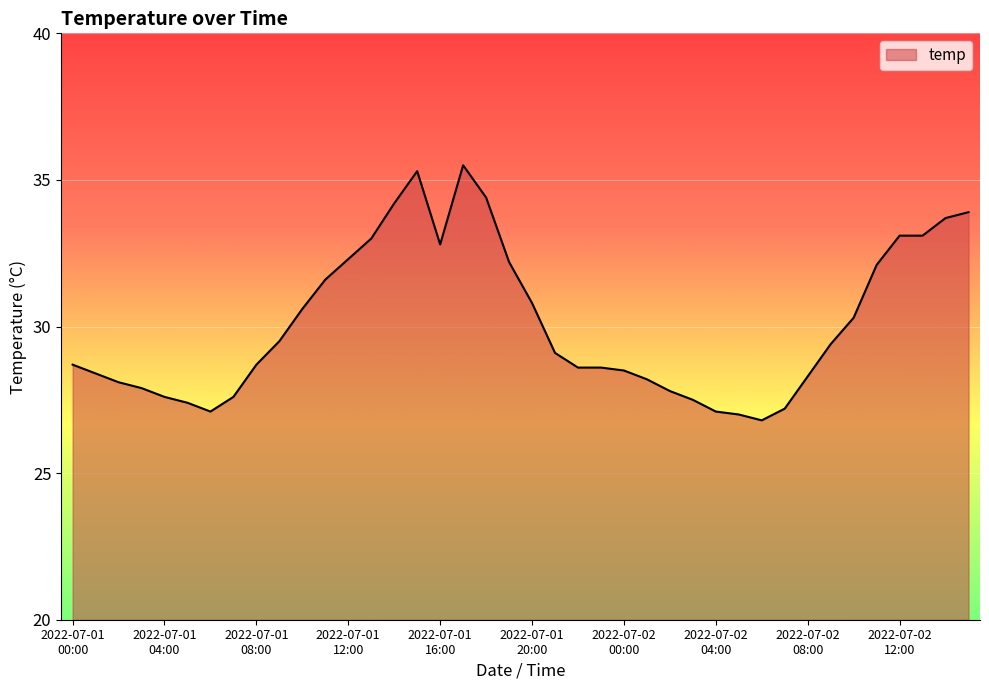

What is the difference between the maximum and minimum values?

8.7